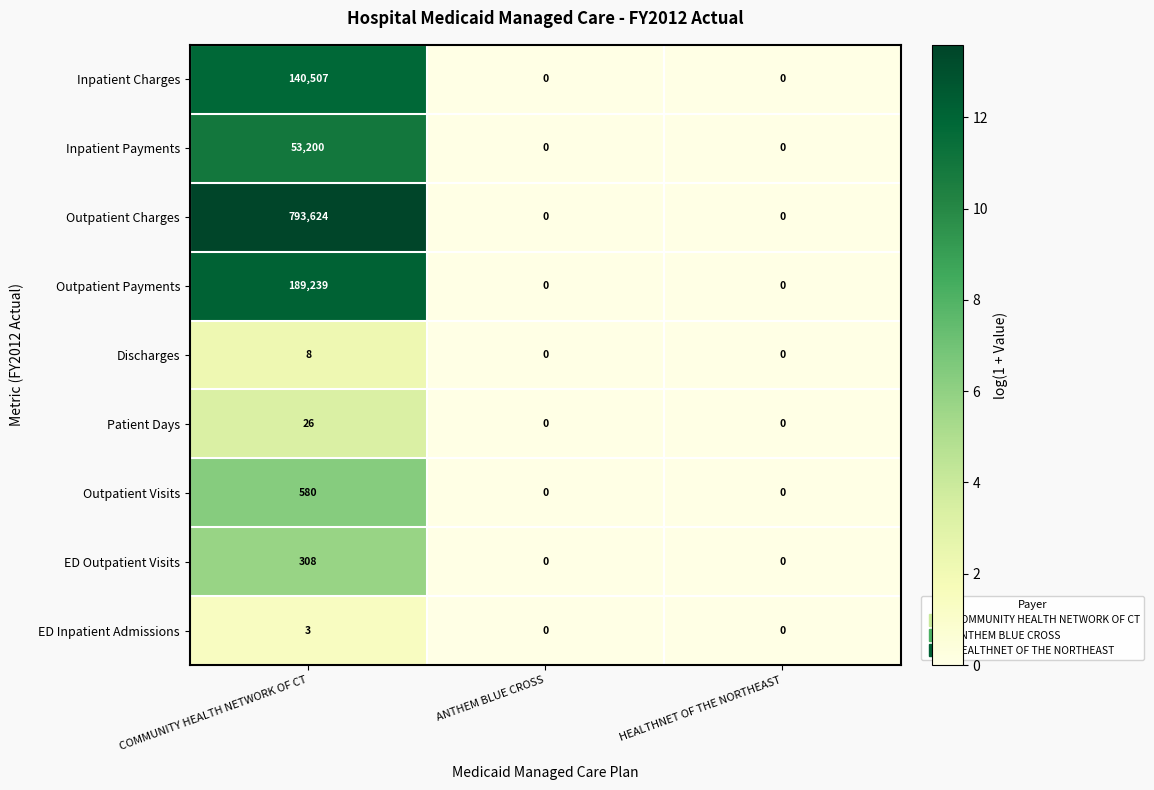

Which label corresponds to the largest value in the chart?

COMMUNITY HEALTH NETWORK OF CT